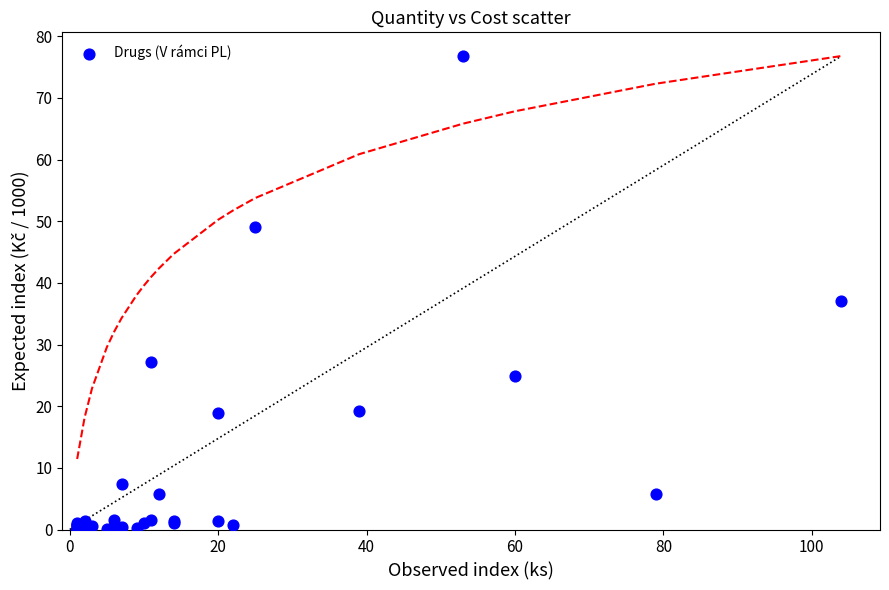

What Y value in the scatter plot is closest to 38?

37.1